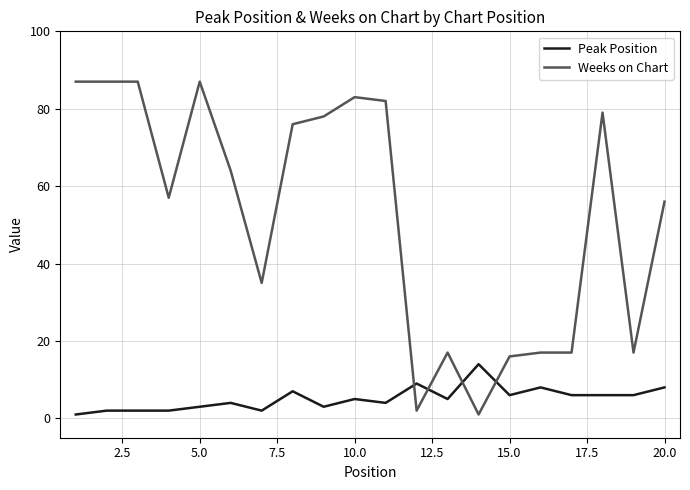

Count the number of data series in this chart.

2